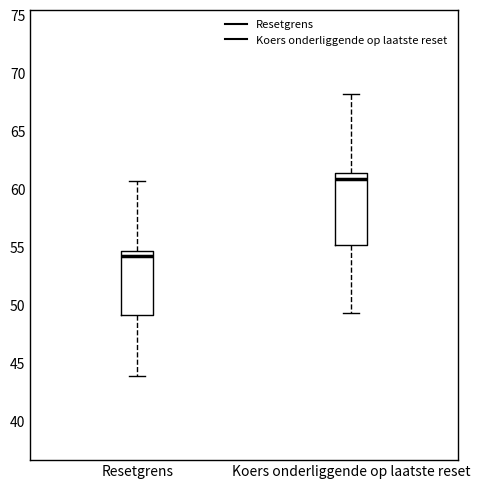

Which box is the tallest, from its lower edge to its upper edge?

Koers onderliggende op laatste reset